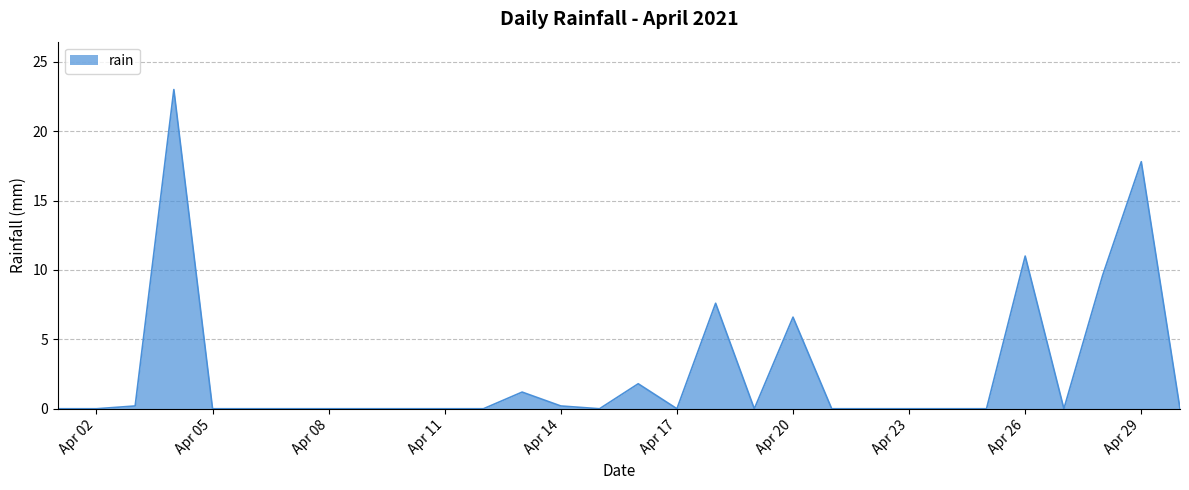

What is the maximum value shown in the chart?

23.0